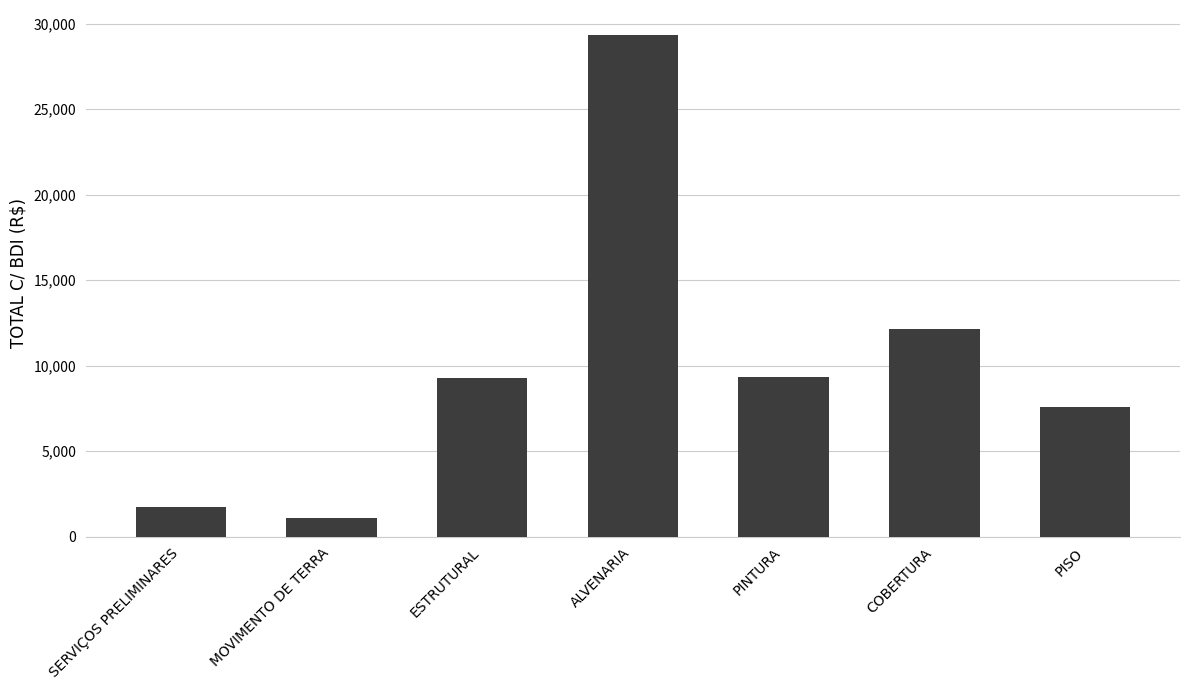

What is the label of the 1st bar from the right?

PISO